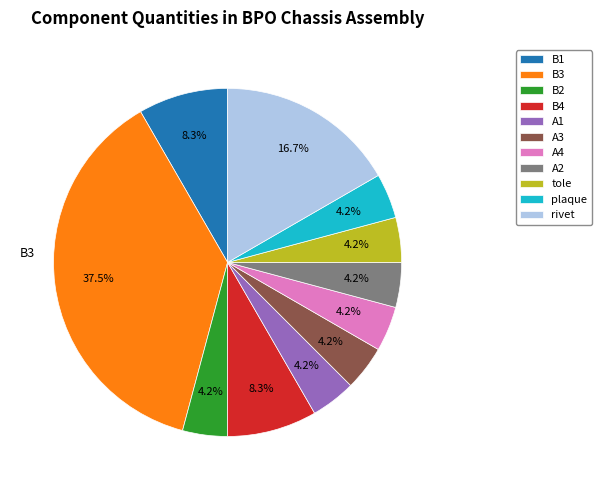

Combined, what portion of the pie is B1 and tole?

12.5%